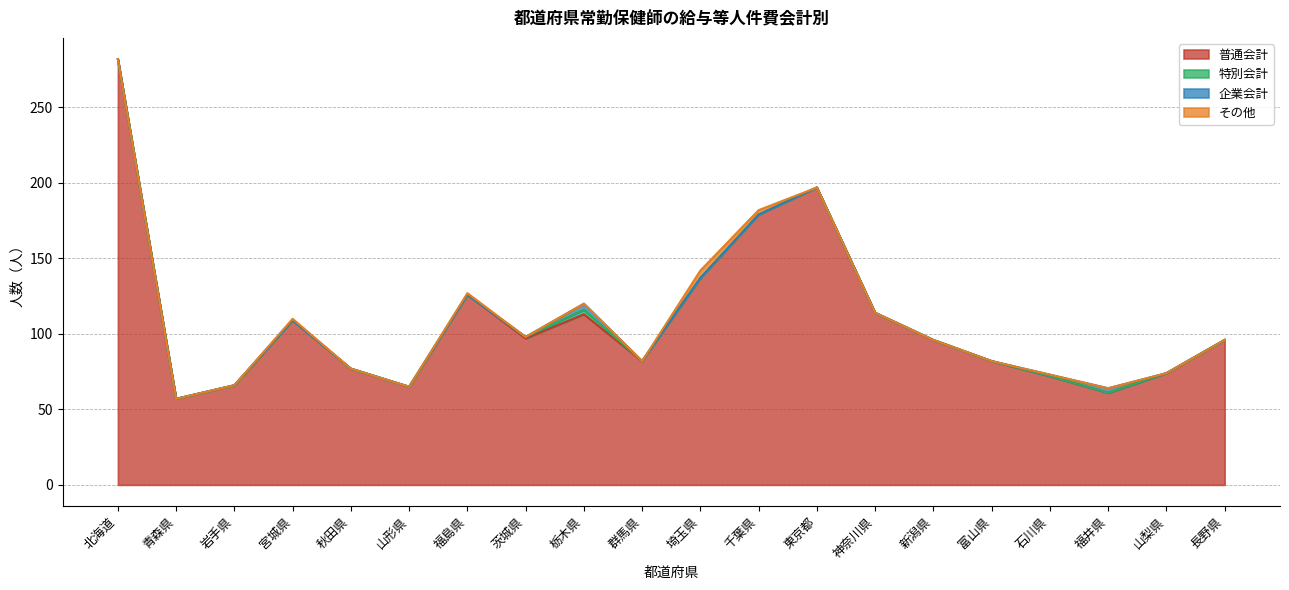

Reading right to left, what are all the values shown in this chart?

普通会計: 96	74	61	72	82	96	114	197	179	137	82	113	97	126	65	77	109	66	57	282
特別会計: 0	0	0	0	0	0	0	0	0	0	0	3	1	0	0	0	0	0	0	0
企業会計: 0	0	3	1	0	0	0	0	0	0	0	4	0	0	0	0	0	0	0	0
その他: 0	0	0	0	0	0	0	0	3	5	0	0	0	1	0	0	1	0	0	0